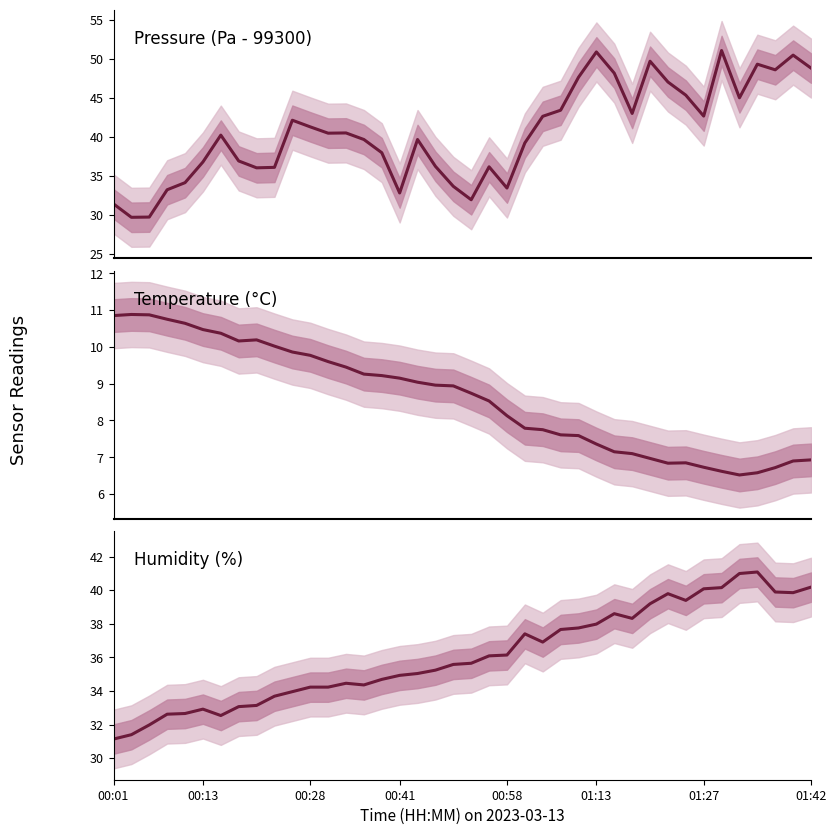

Reading left to right, extract all data points from this chart.

pressure: 31.4	29.7	29.7	33.2	34.1	36.8	40.2	36.9	36.0	36.1	42.1	41.3	40.5	40.5	39.7	38.0	32.8	39.7	36.2	33.7	31.9	36.2	33.4	39.2	42.6	43.4	47.6	50.9	48.2	43.0	49.7	47.0	45.3	42.7	51.1	45.0	49.3	48.6	50.5	48.8
temperature: 10.8	10.9	10.9	10.8	10.6	10.5	10.4	10.2	10.2	10.0	9.9	9.8	9.6	9.4	9.3	9.2	9.2	9.0	9.0	8.9	8.7	8.5	8.1	7.8	7.8	7.6	7.6	7.4	7.2	7.1	7.0	6.8	6.8	6.7	6.6	6.5	6.6	6.7	6.9	6.9
humidity: 31.1	31.4	32.0	32.6	32.7	32.9	32.5	33.1	33.1	33.7	34.0	34.2	34.2	34.5	34.4	34.7	34.9	35.0	35.2	35.6	35.6	36.1	36.1	37.4	36.9	37.7	37.8	38.0	38.6	38.3	39.2	39.8	39.4	40.1	40.1	41.0	41.1	39.9	39.9	40.2